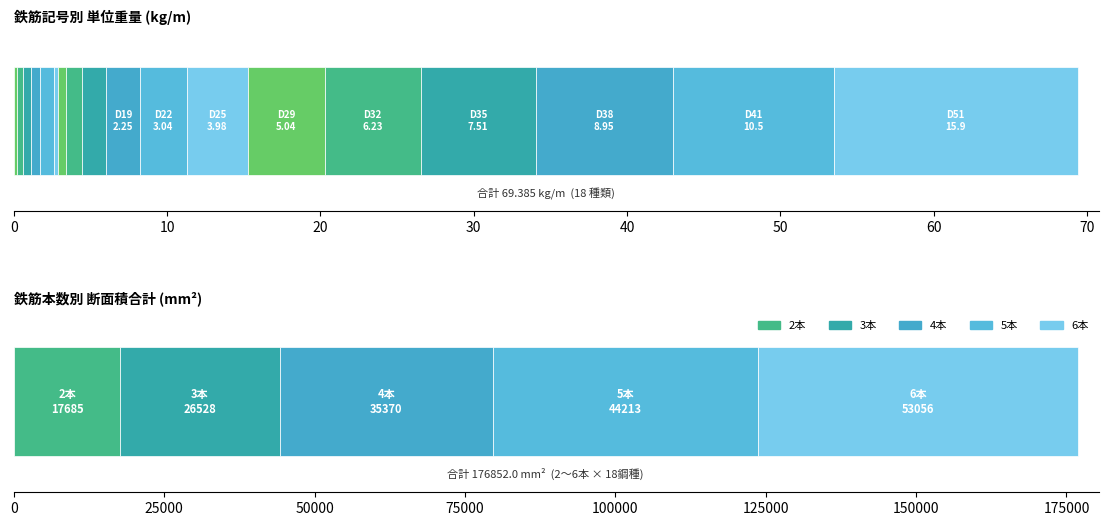

Are the bars horizontal?

Yes